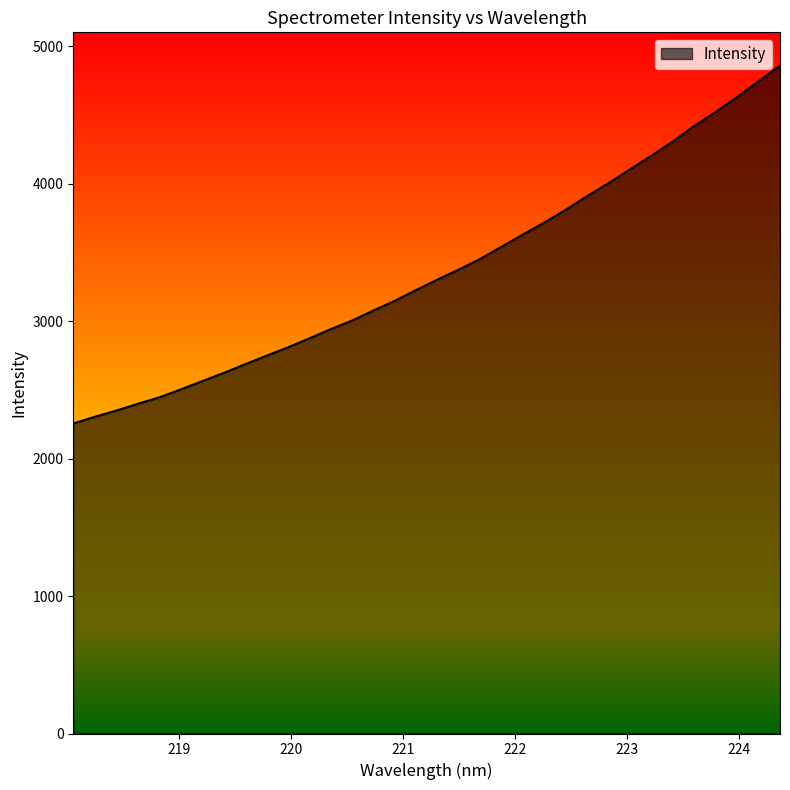

What is the minimum value shown in the chart?

2254.6